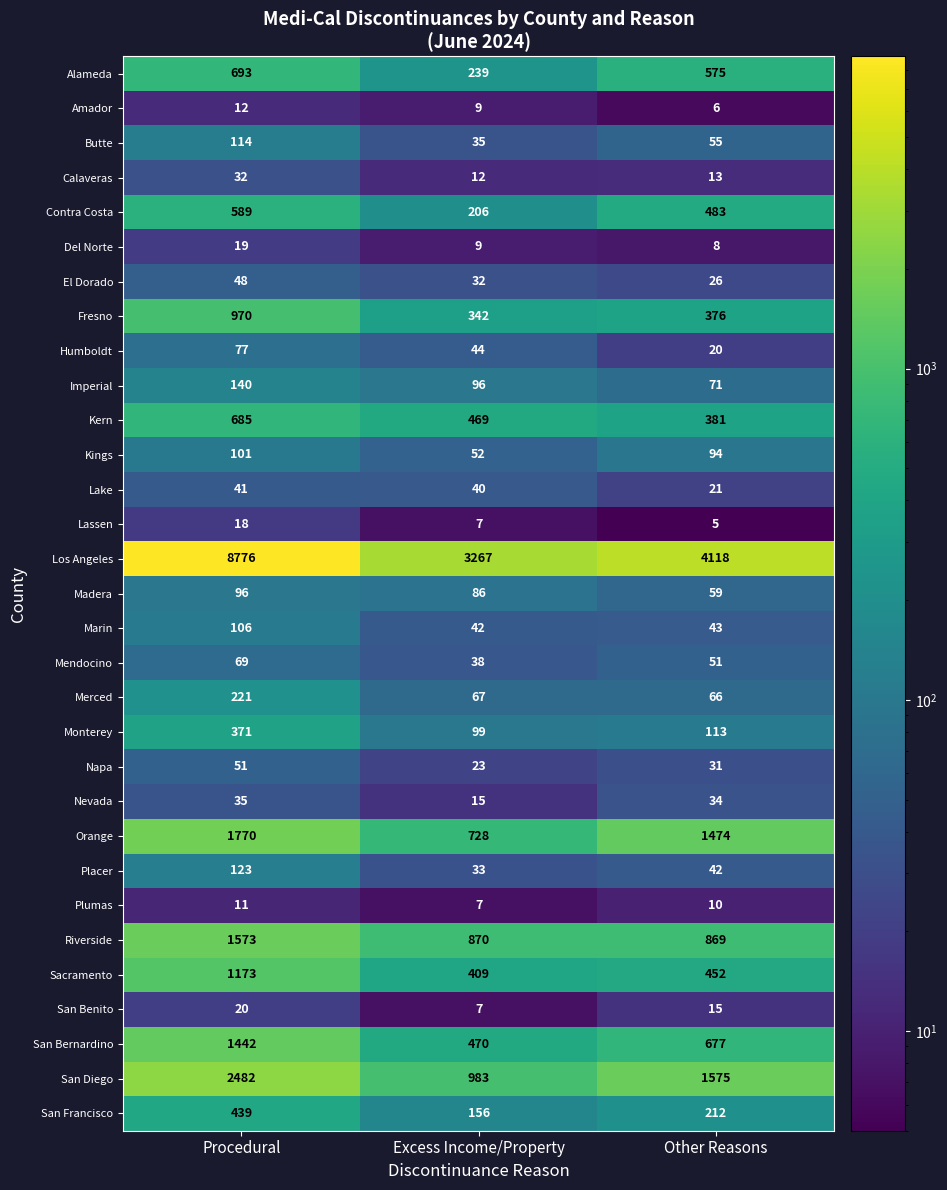

Which series has the largest range (max minus min)?

Los Angeles